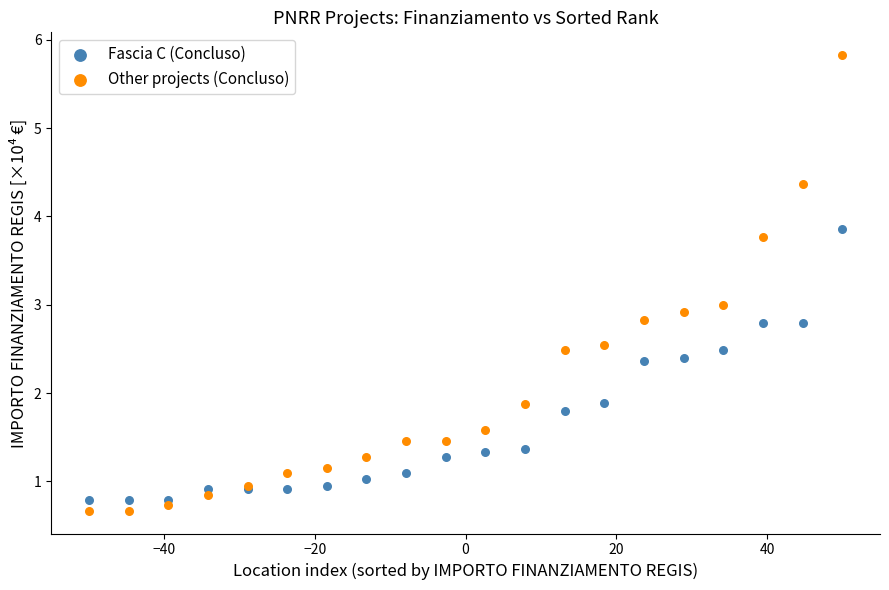

What are all the series names shown in the legend?

Fascia C (Concluso), Other projects (Concluso)